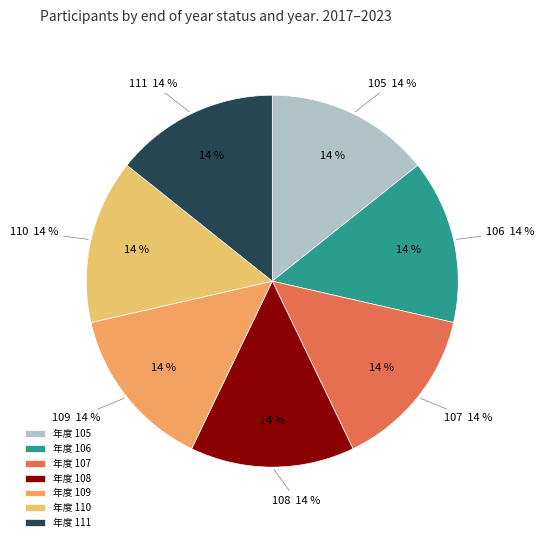

What is the largest slice in the pie chart?

111